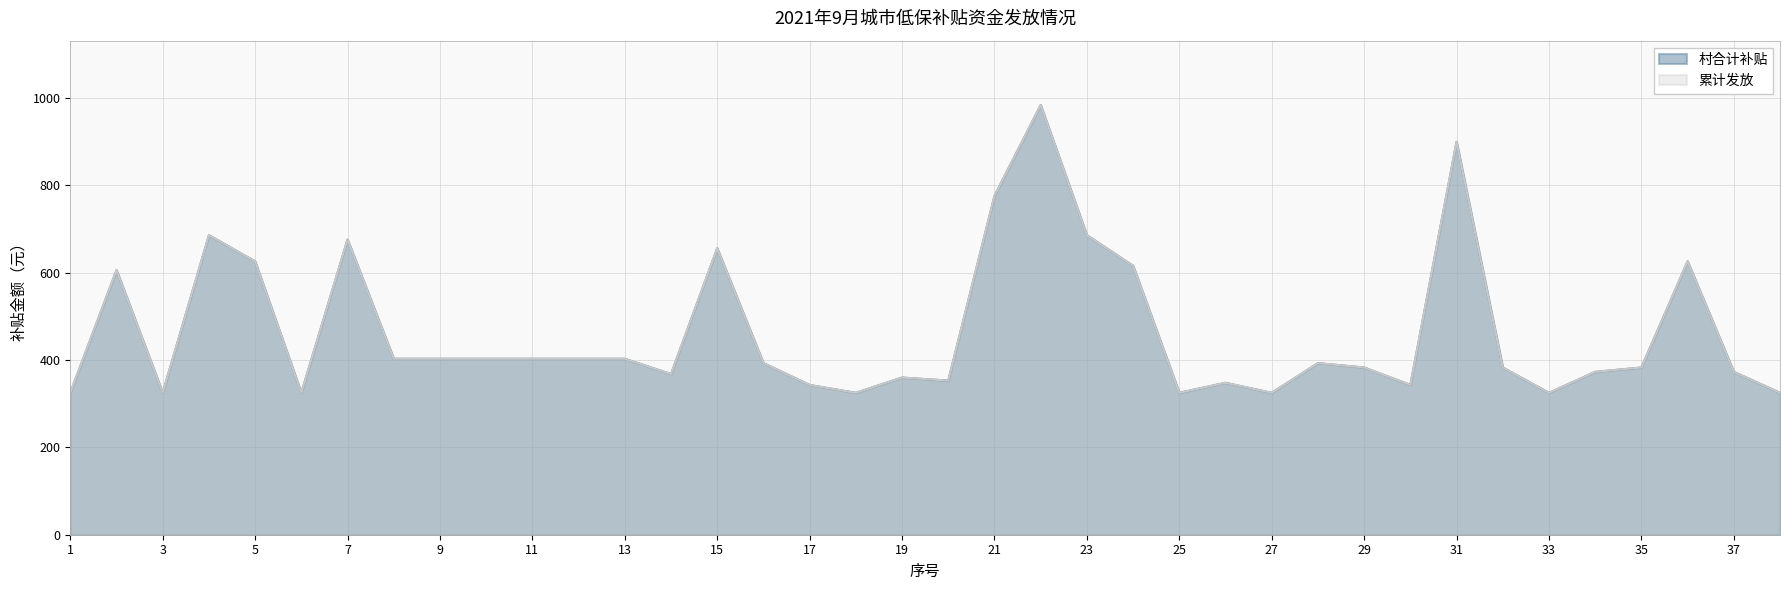

What is the greatest value displayed?

984